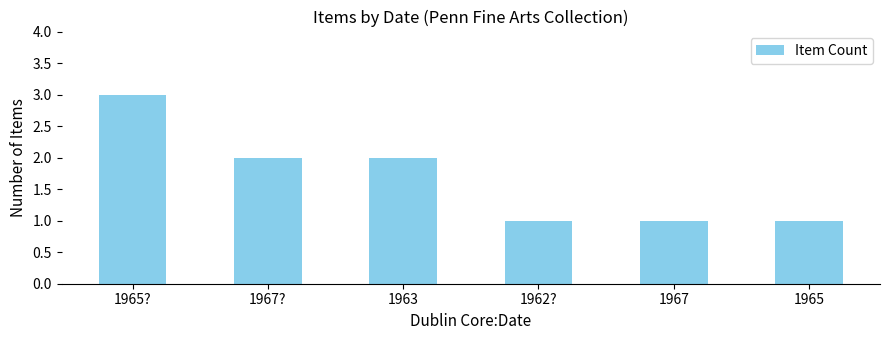

Is it true that the value at 1963 is 2?

True